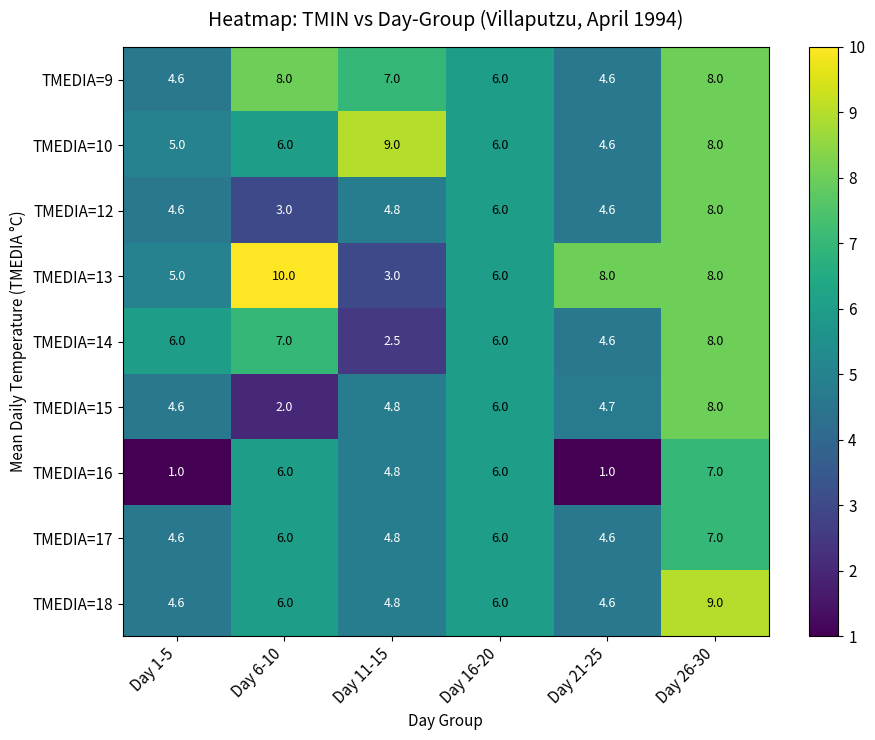

True or false: TMEDIA=16 has a value of 8.8 at Day 16-20.

False